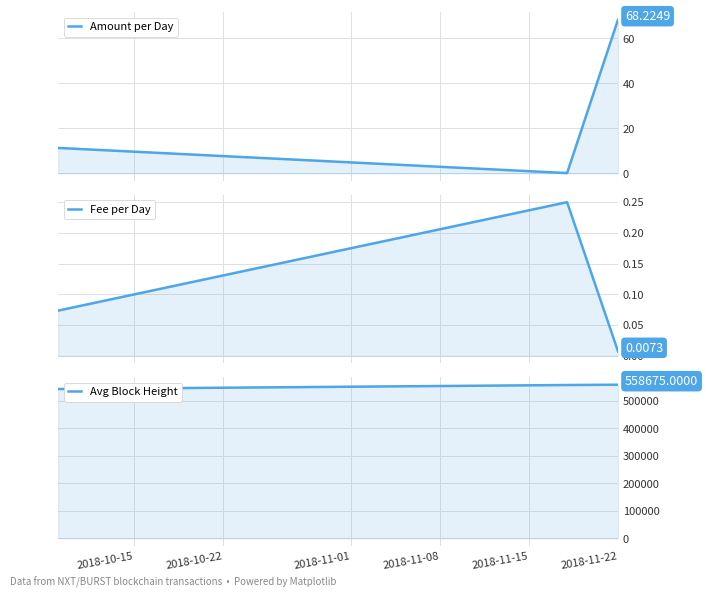

What position from the left is 2018-10-22?

2